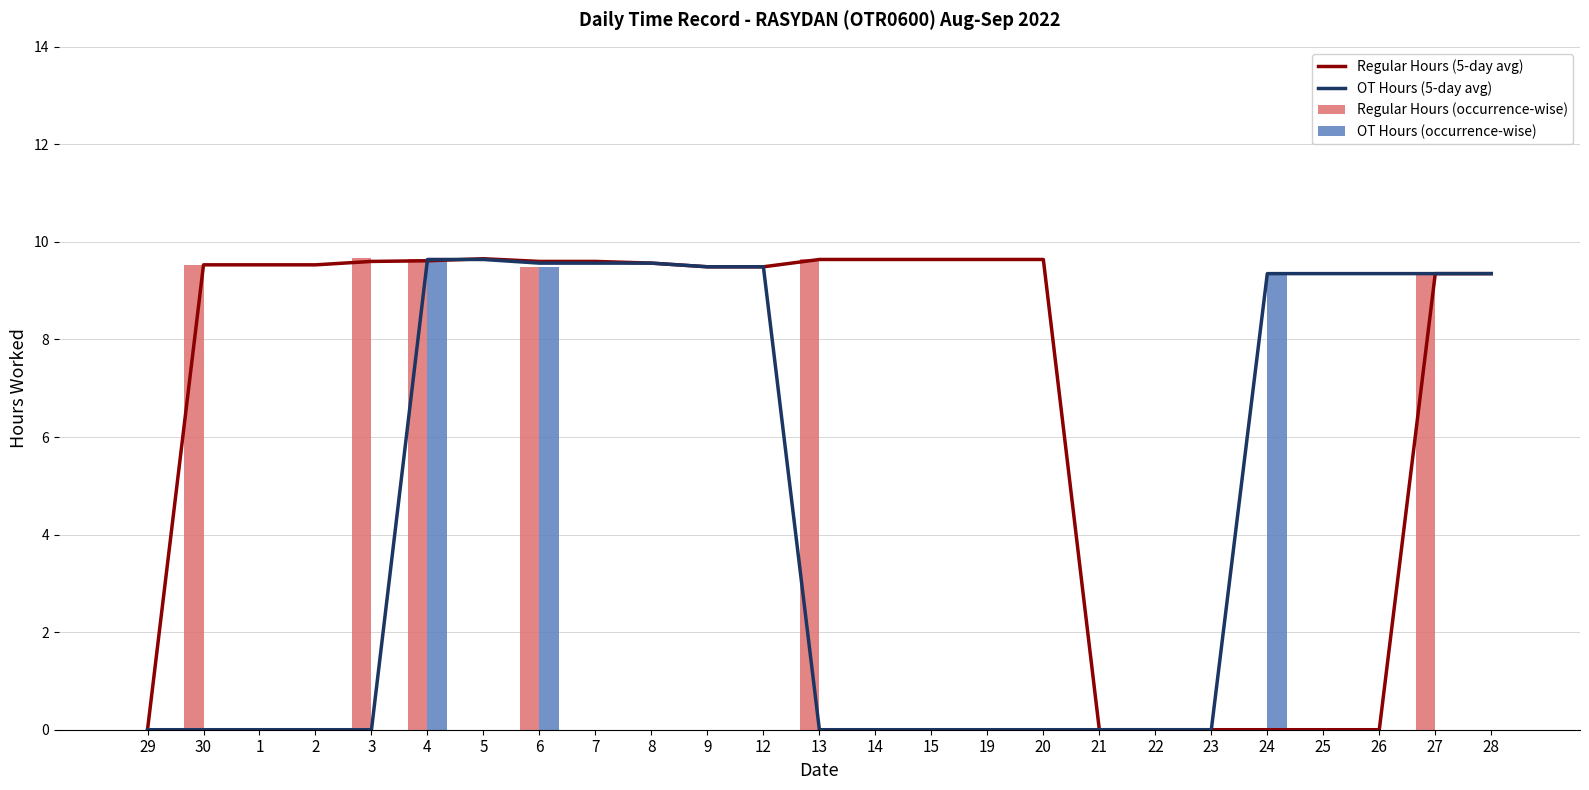

Where is Regular Hours (5-day avg) nearest to the value 4?

29